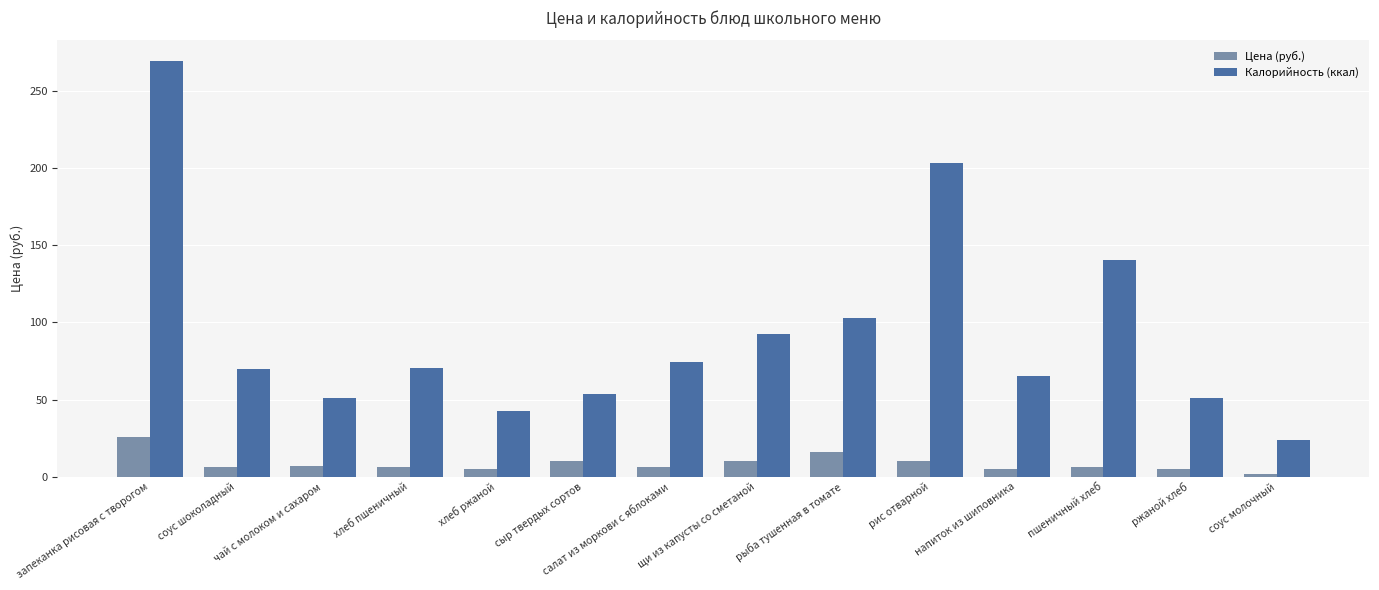

What is the difference between the second highest and second lowest values in the Цена (руб.) series?

11.0